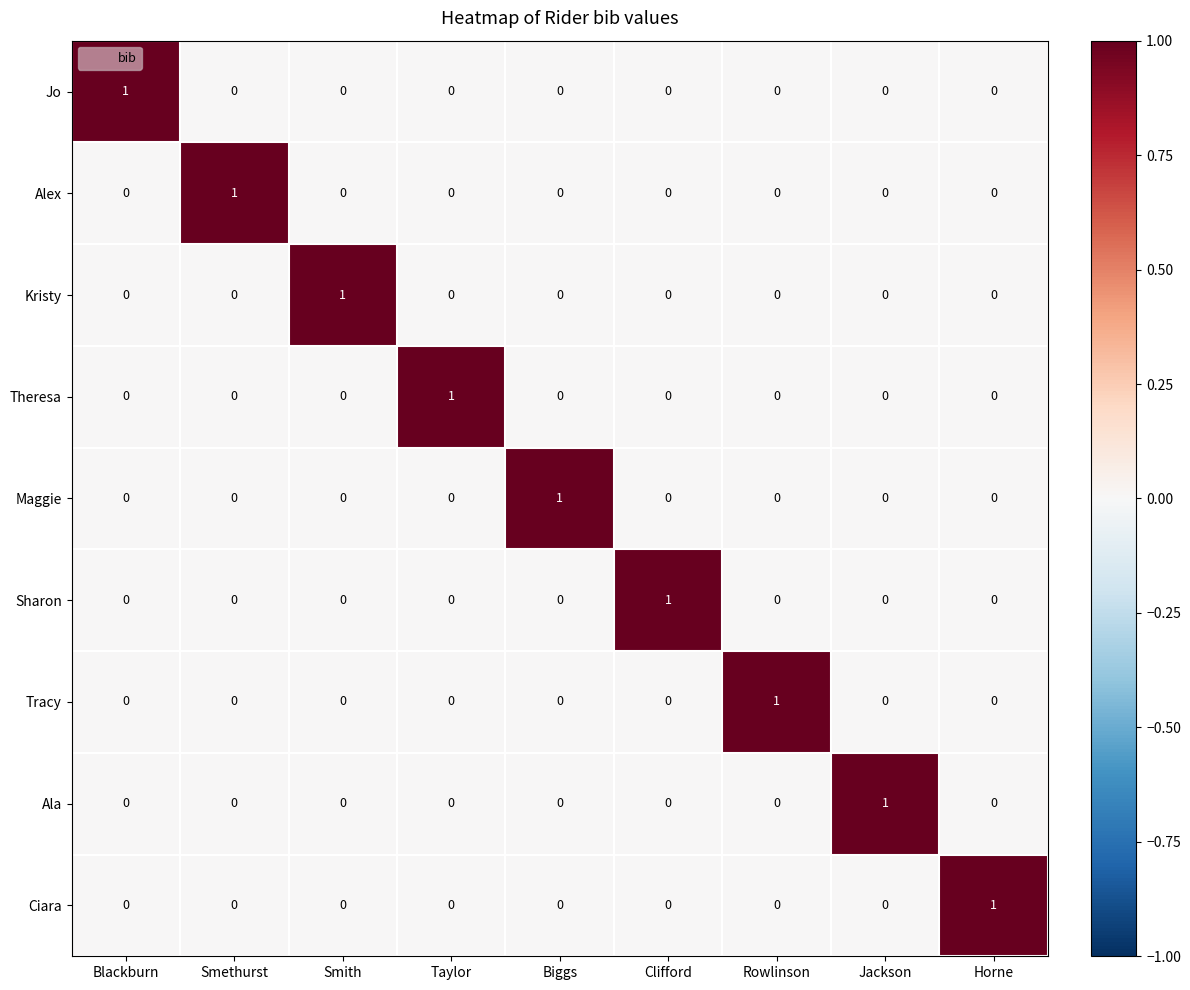

How many values in Alex are above zero?

1